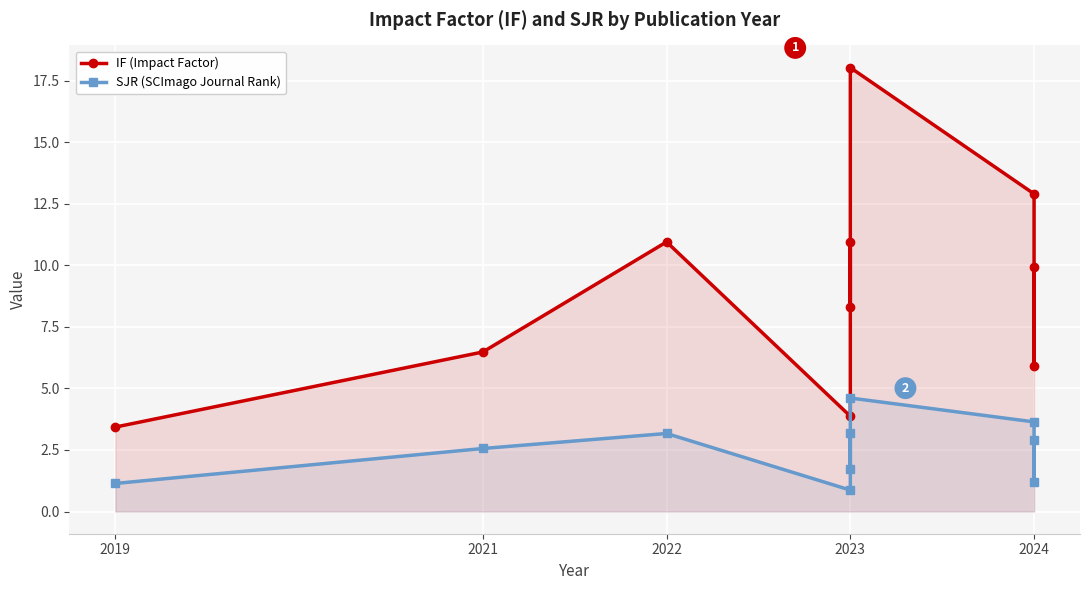

True or false: SJR (SCImago Journal Rank) and IF (Impact Factor) cross at least once.

False